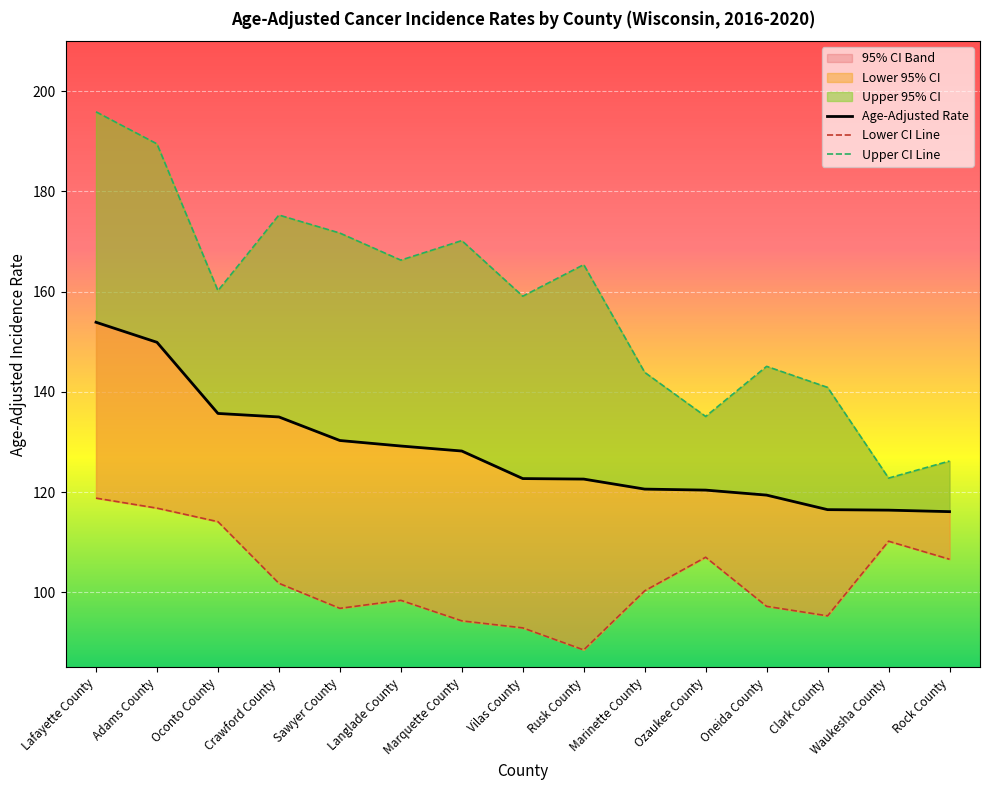

At Clark County, list the series in order from largest to smallest.

Upper 95% CI, Age-Adjusted Rate, Lower 95% CI